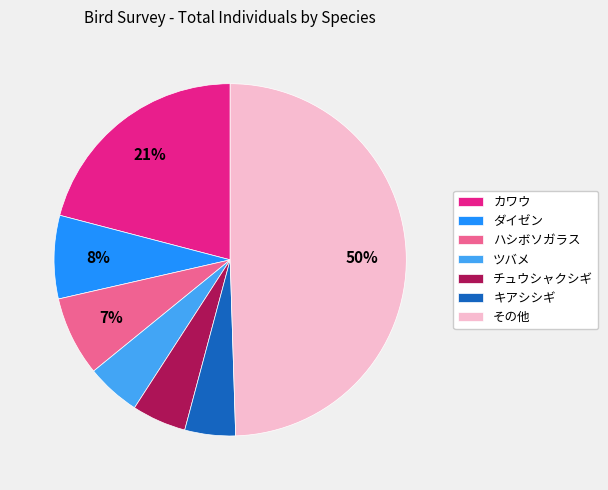

Is it true that ツバメ is 5% of the pie?

True